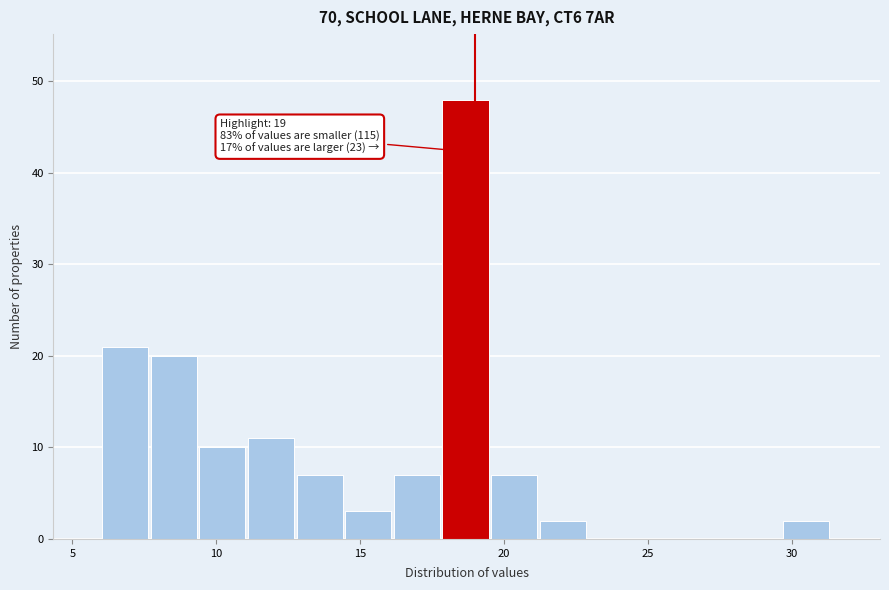

Read against the x-axis, roughly where is the centre of the tallest bar?

18.5